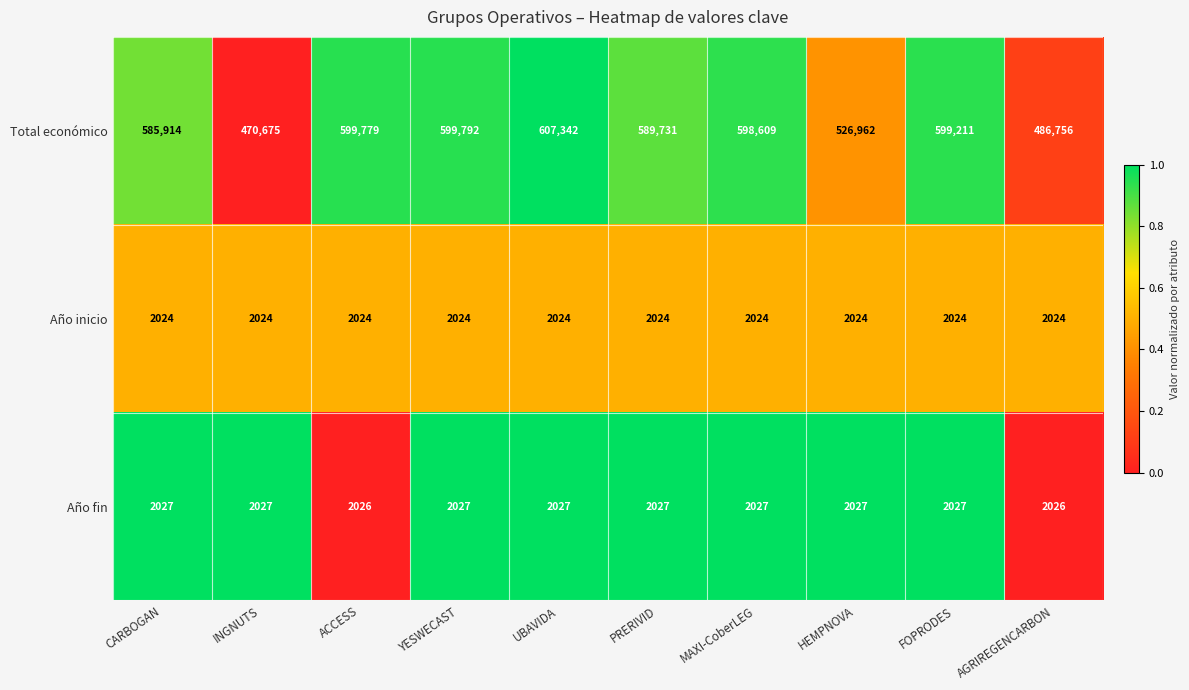

What is the difference between the maximum and second lowest values in the Total económico series?

120586